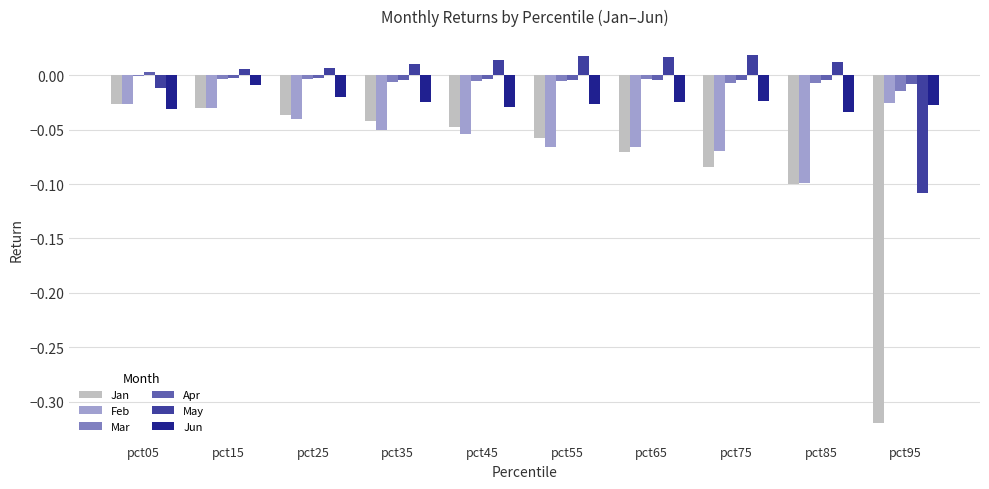

How many distinct data groups are displayed?

6